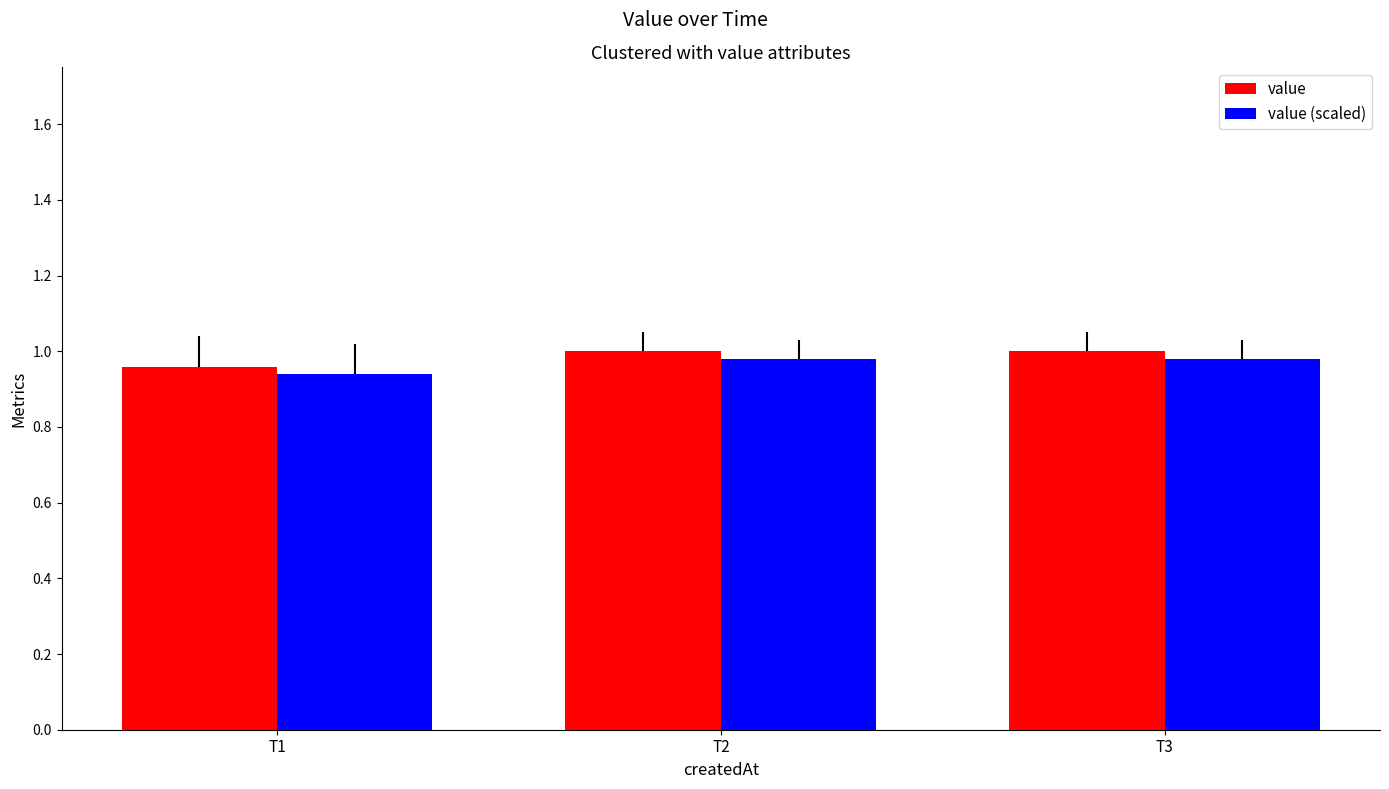

What is the sum of all value (scaled) values?

2.9